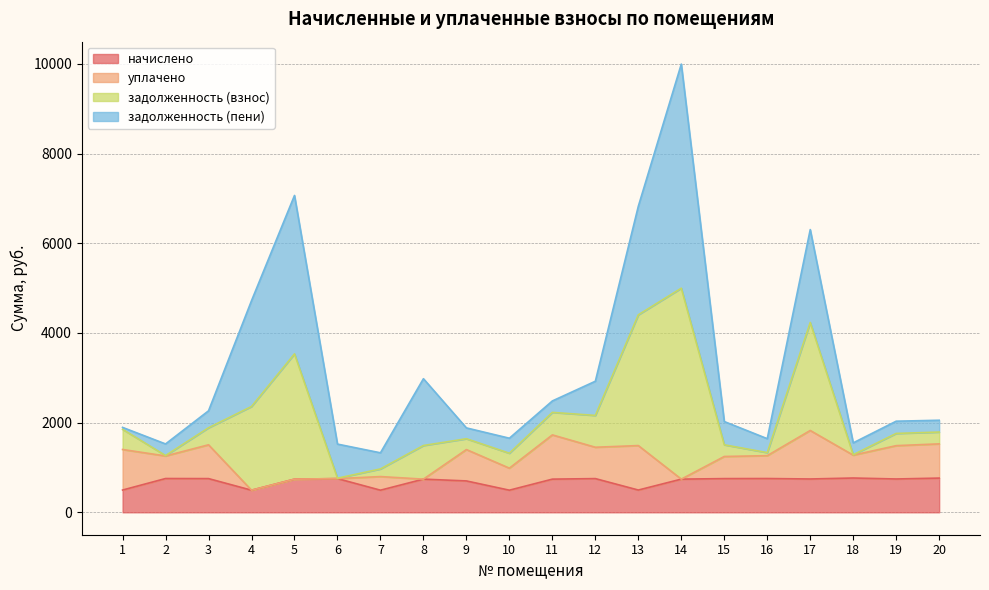

List the labels in order of задолженность (взнос) value, largest first.

14, 5, 13, 17, 4, 8, 12, 11, 3, 20, 19, 15, 1, 9, 10, 16, 18, 2, 6, 7